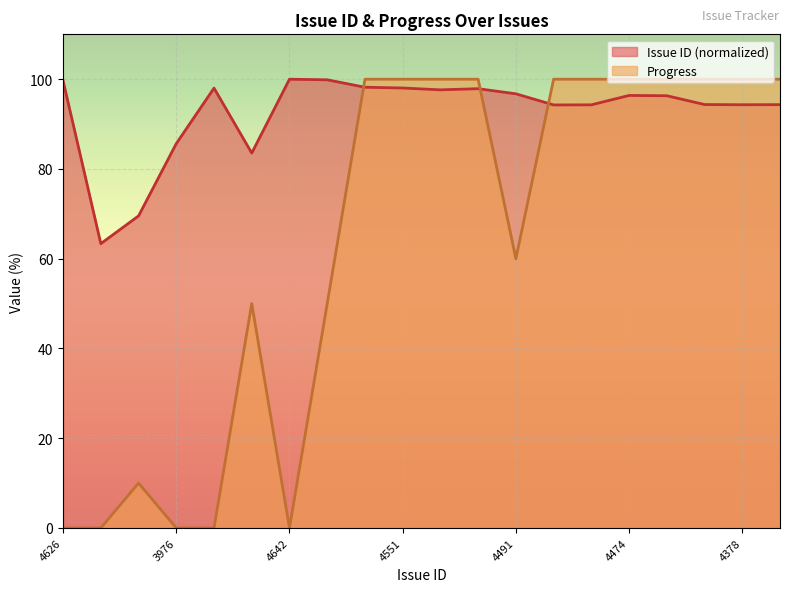

Where is the first local minimum for Progress?

4642